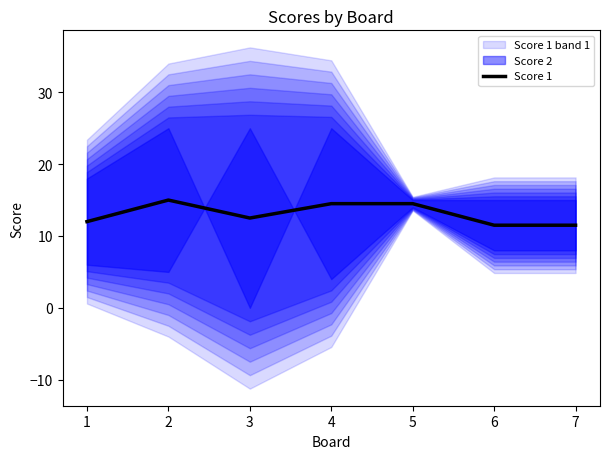

Rank the categories by value from highest to lowest.

2, 4, 5, 3, 1, 6, 7